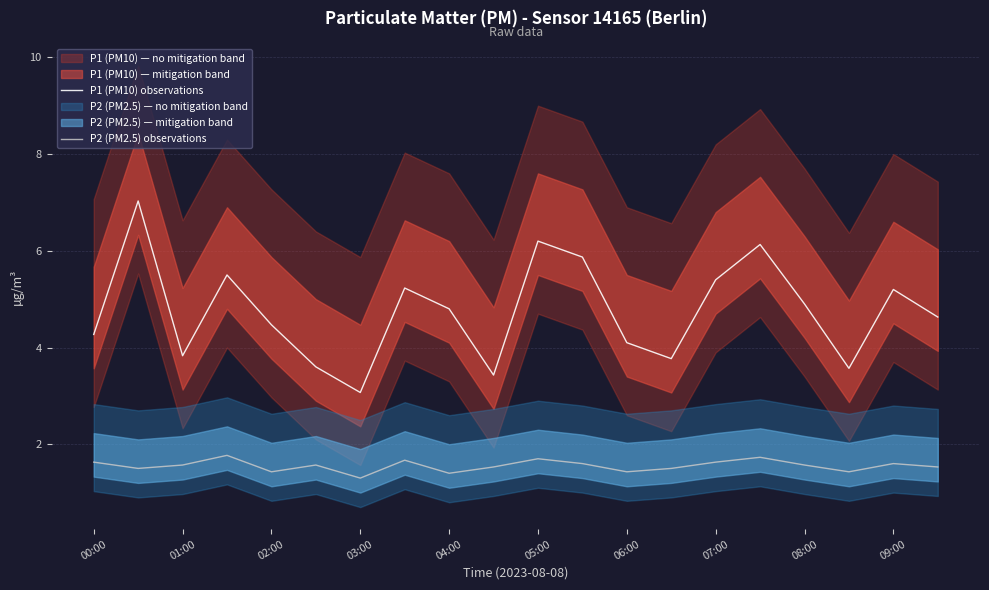

The value of P2 (PM2.5) observations at 04:00 is 0.9. True or false?

False